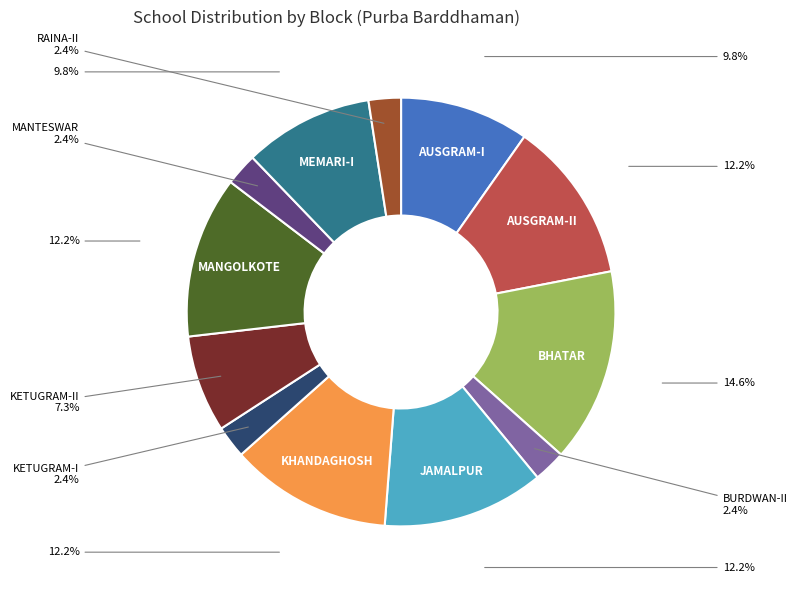

What is the largest slice in the pie chart?

BHATAR